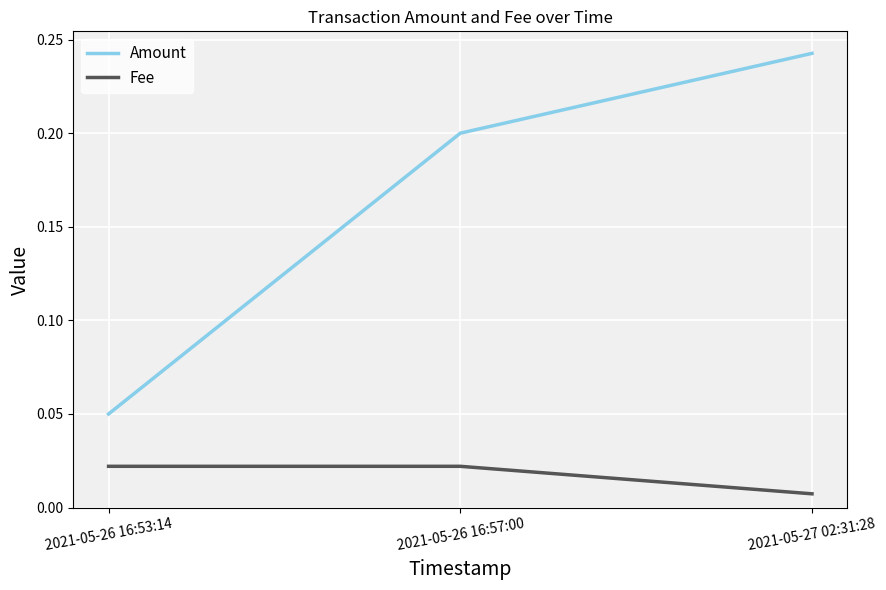

What are all the series names shown in the legend?

Amount, Fee